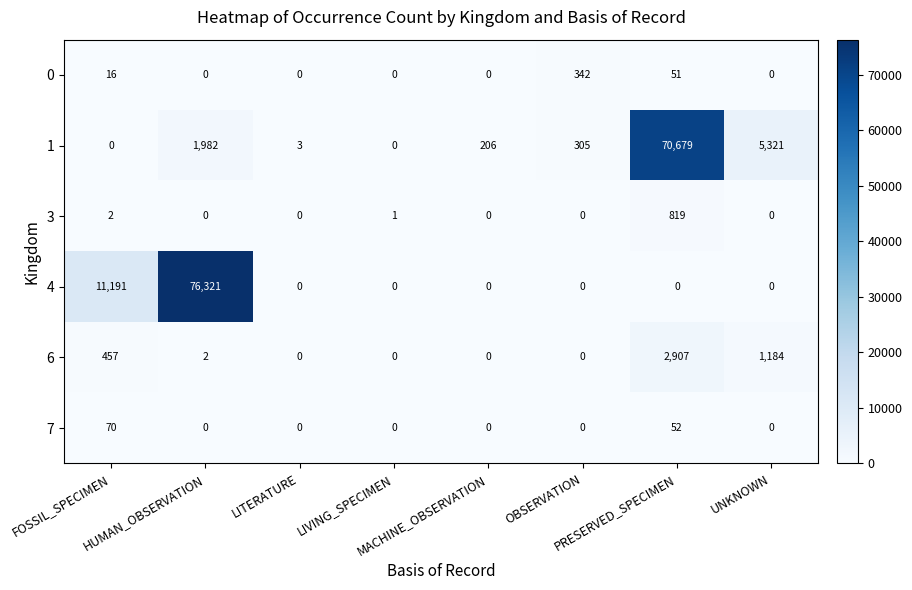

What is the average value of the 3 series?

103